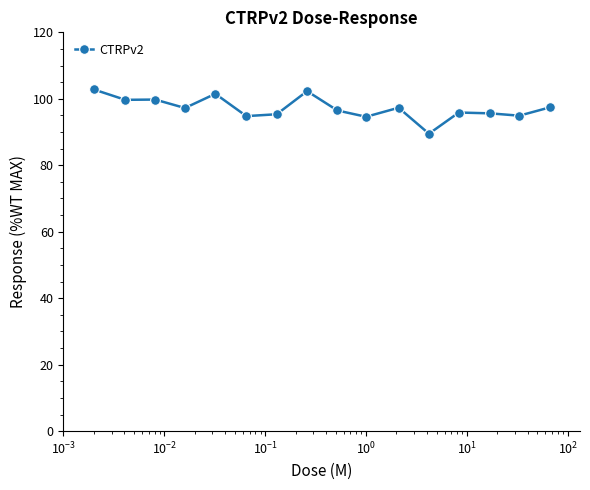

How many data points does each series have?

16